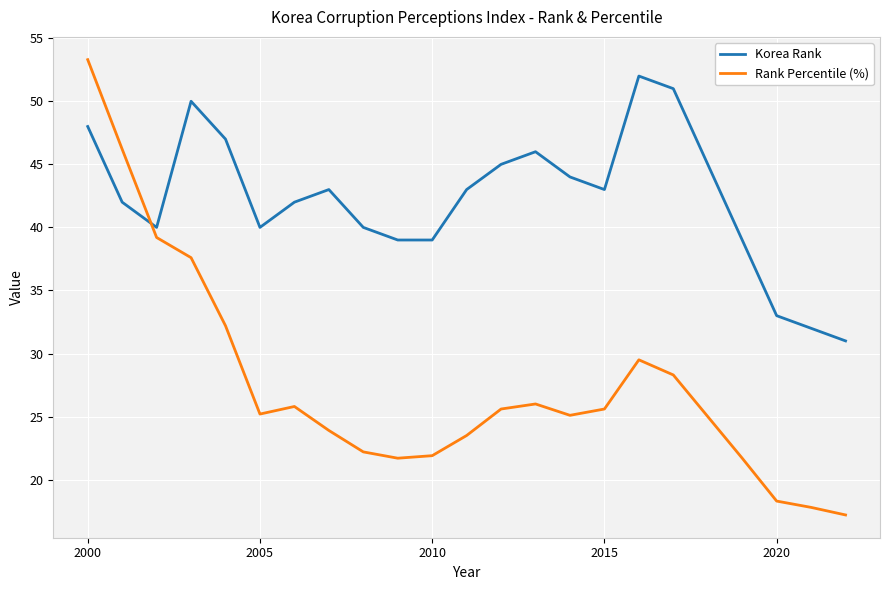

Count the number of data series in this chart.

2